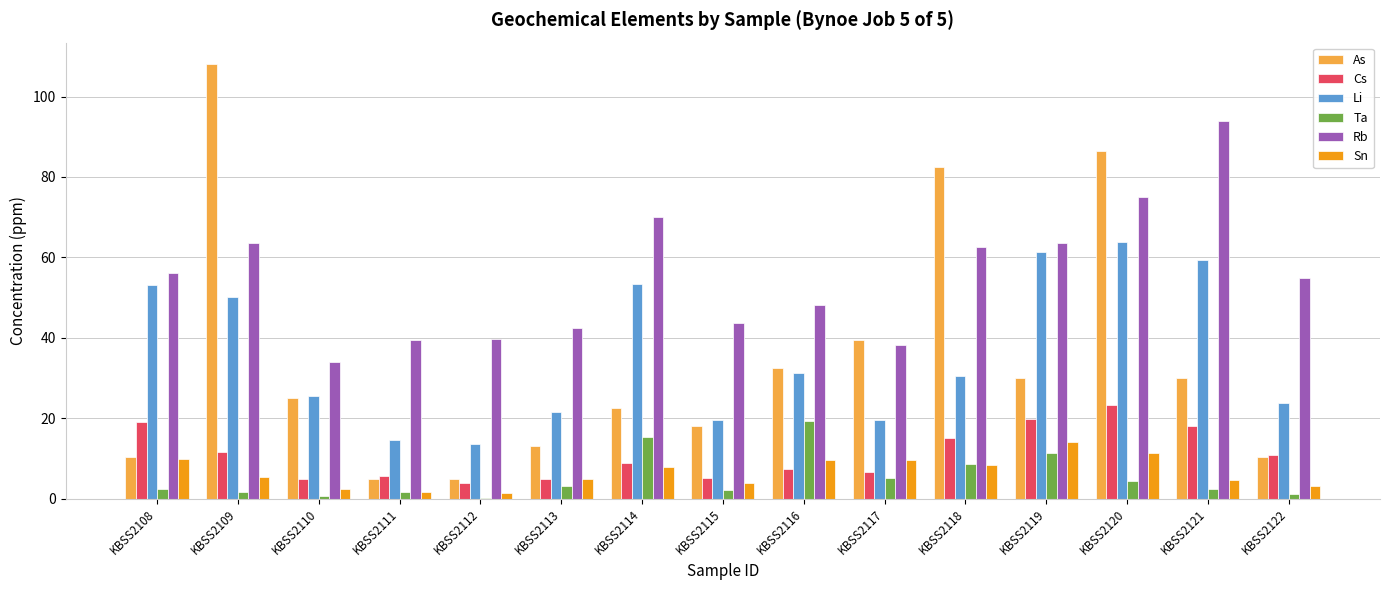

The Rb series shows 46.0 at KBSS2110. True or false?

False